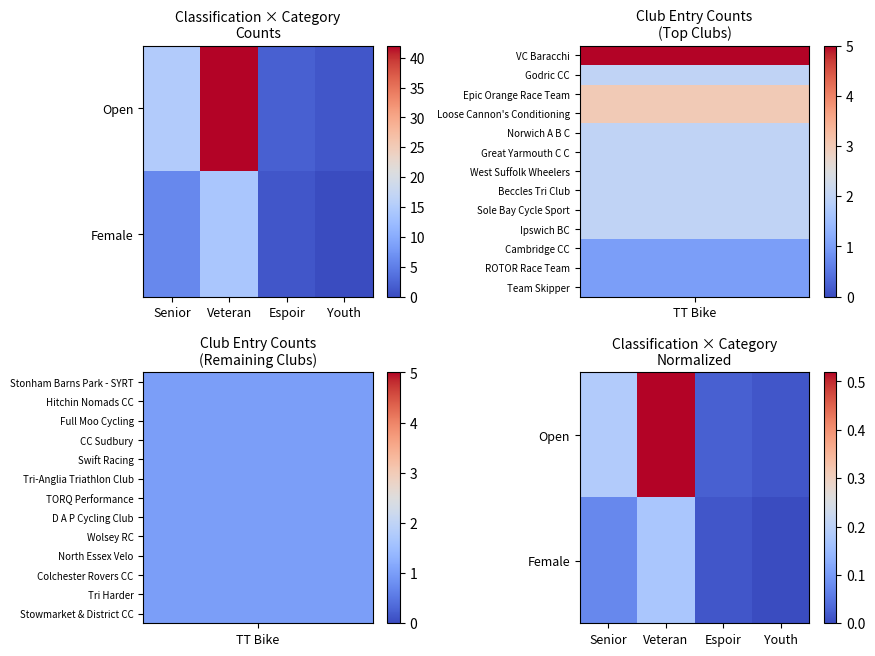

What is the highest value of the Female series?

0.2